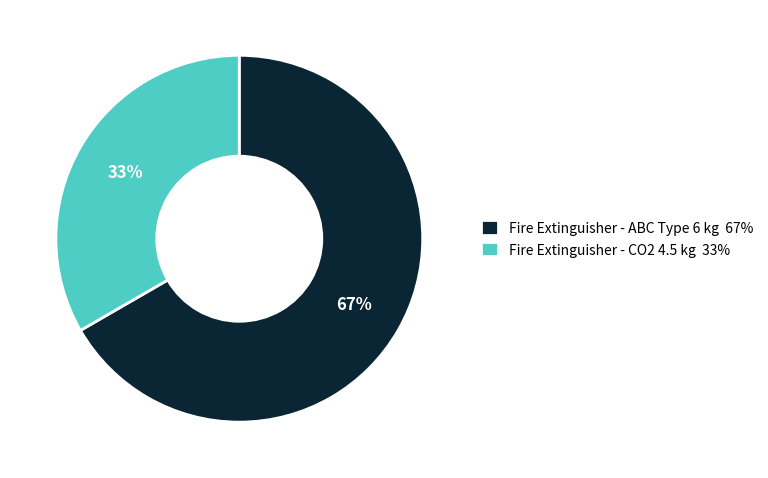

To the nearest percent, what is the combined percentage of Fire Extinguisher - ABC Type 6 kg 67% and Fire Extinguisher - CO2 4.5 kg 33%?

100%